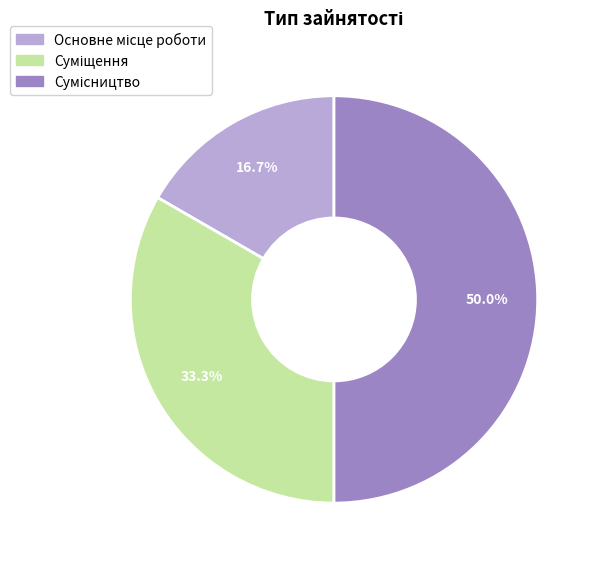

How many segments does this pie chart have?

3